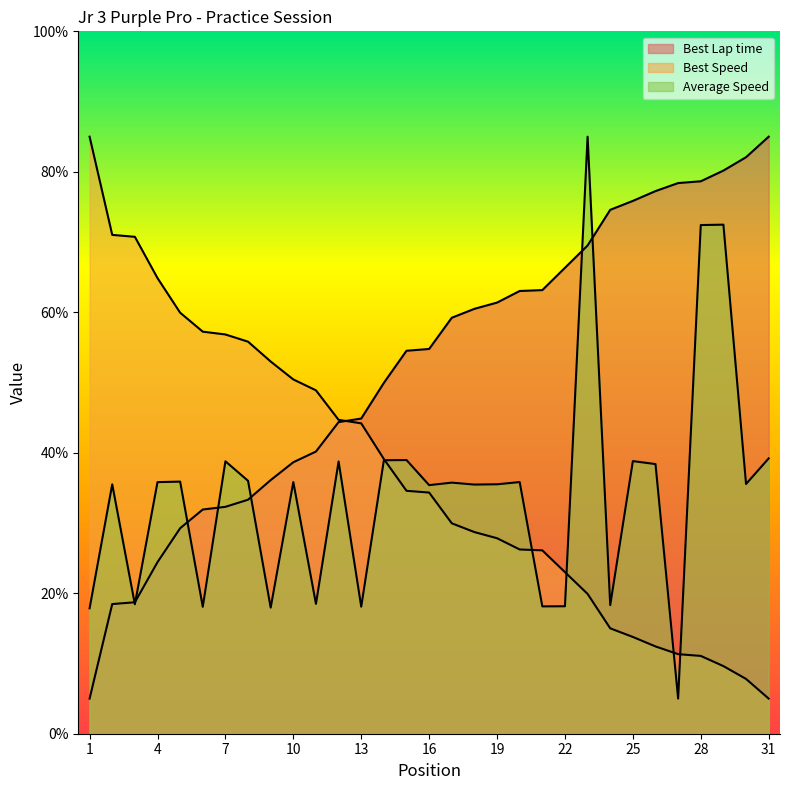

Rank the series by their maximum value, from lowest to highest.

Best Lap time, Best Speed, Average Speed